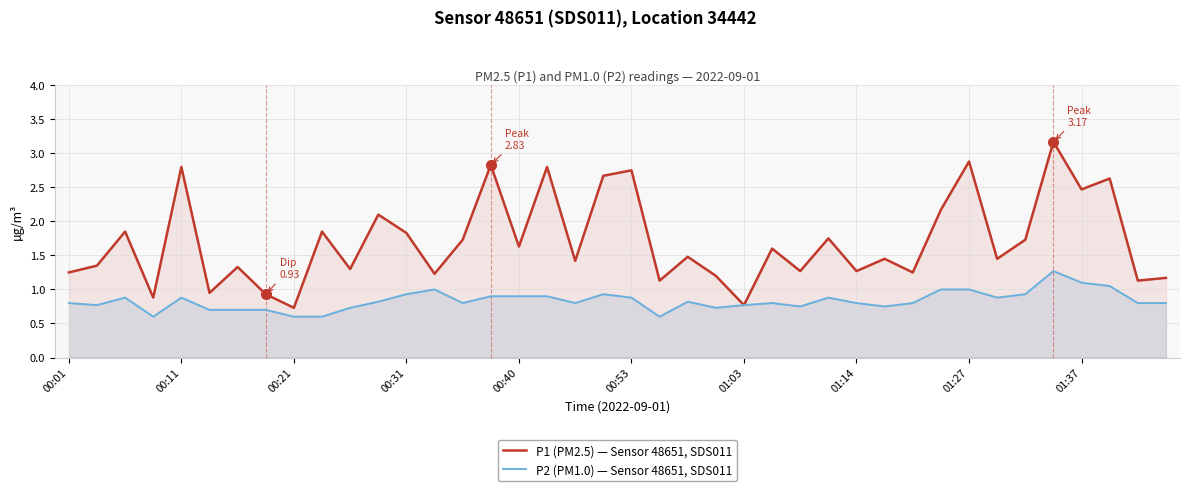

At how many categories does at least one series exceed 0?

40